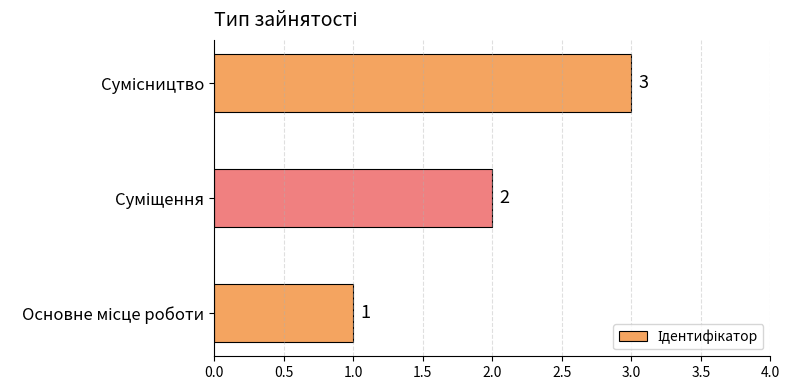

How many values are between 1 and 3?

3